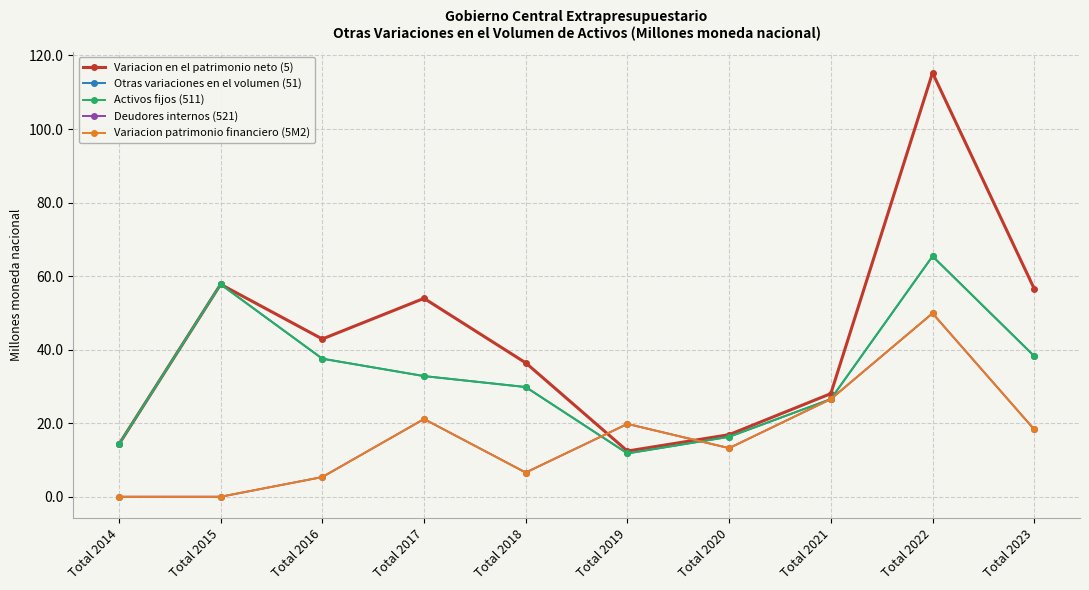

Between Total 2021 and Total 2020, which is larger?

Total 2021